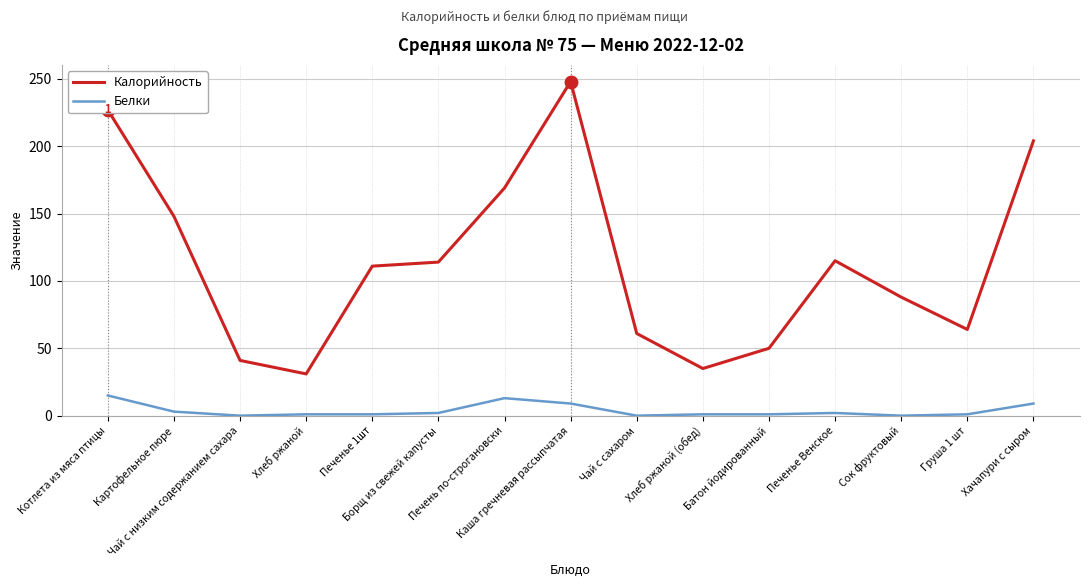

True or false: Калорийность has a value of 204 at Хачапури с сыром.

True